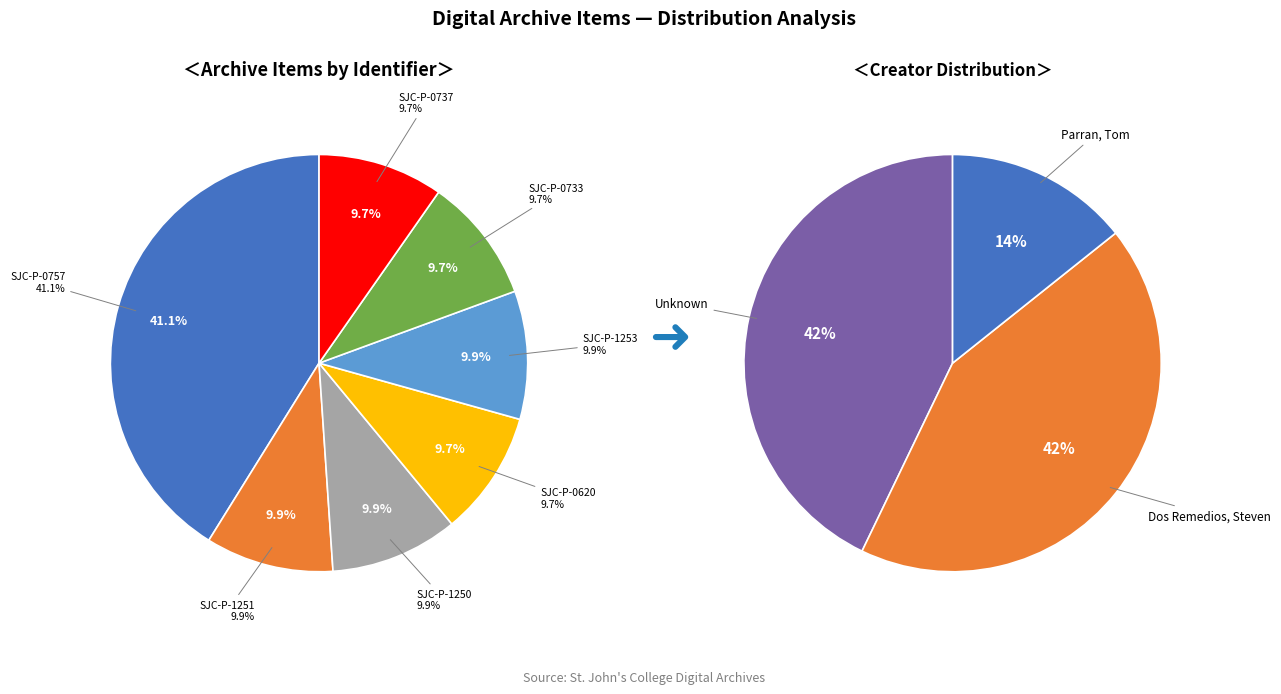

The SJC-P-0757 slice represents 34% of the pie. True or false?

False